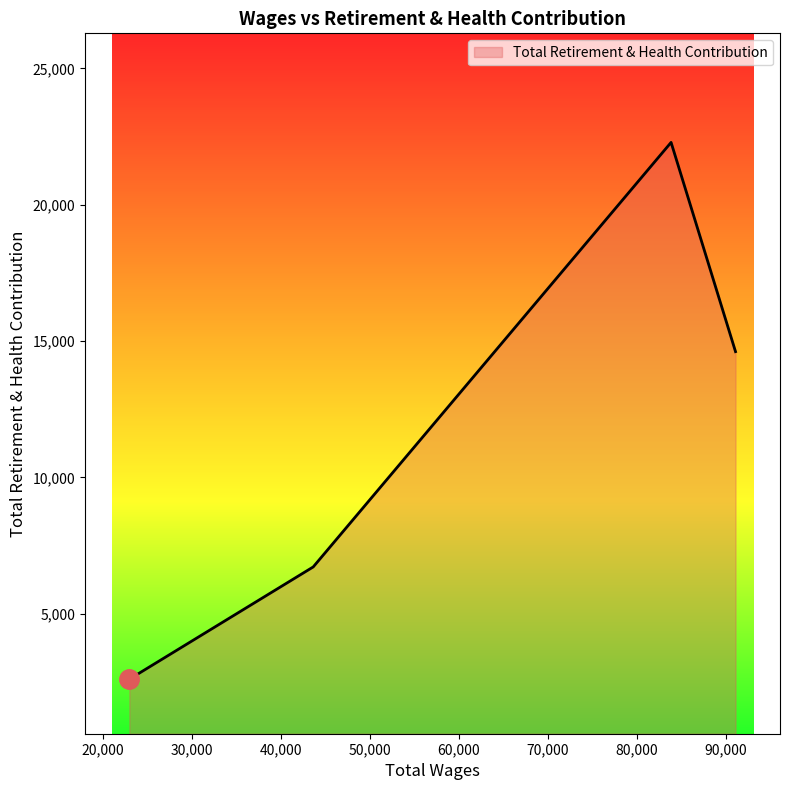

What is the smallest value displayed?

2601